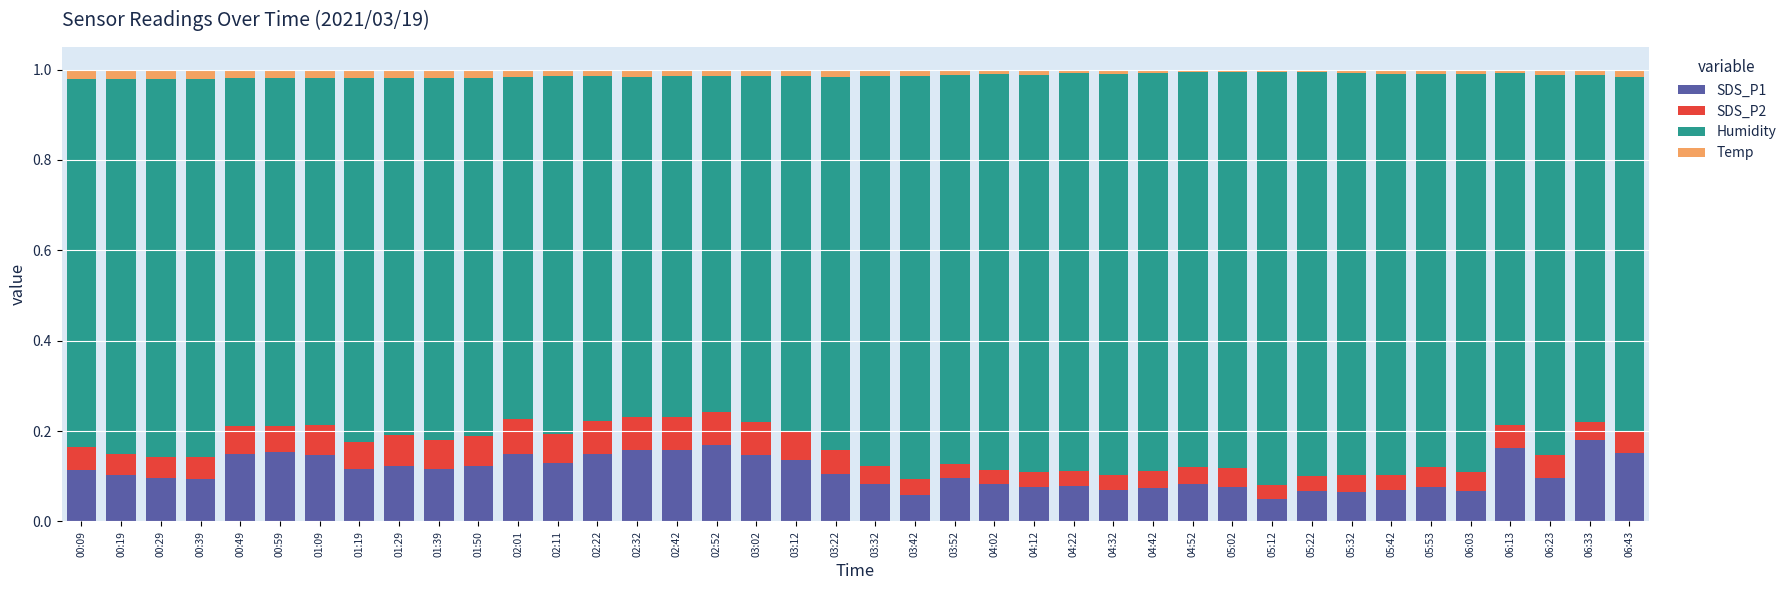

The value of SDS_P1 at 03:22 is 0.1. True or false?

True